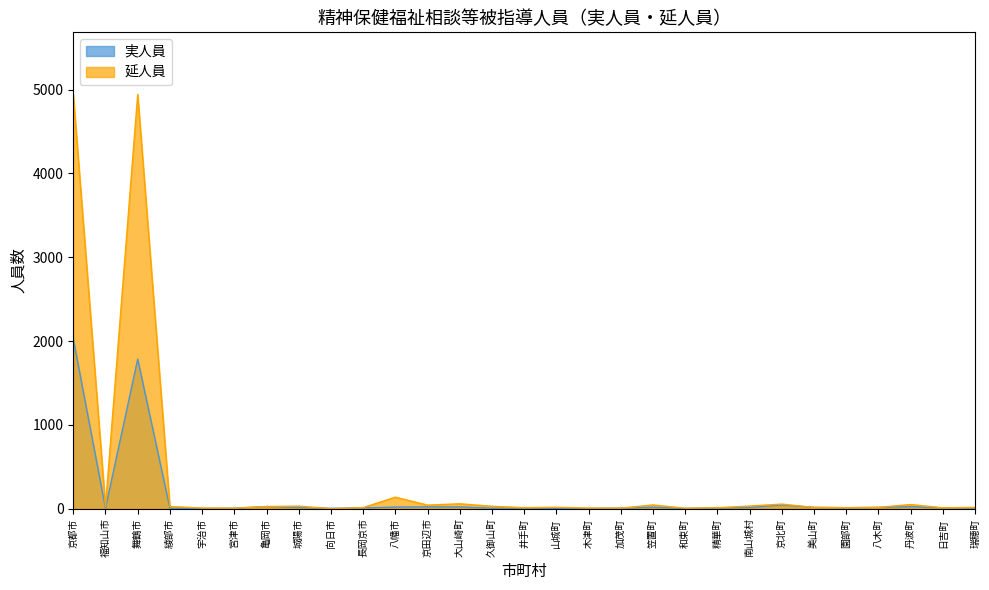

Reading right to left, list all the values displayed in this chart.

実人員: 8	11	25	16	12	16	45	15	8	4	17	7	3	4	9	6	22	22	20	9	5	15	26	6	3	6	1785	6	2025
延人員: 16	11	50	16	12	16	55	32	12	6	45	7	8	17	13	29	59	43	138	13	1	31	26	6	8	27	4943	27	4943